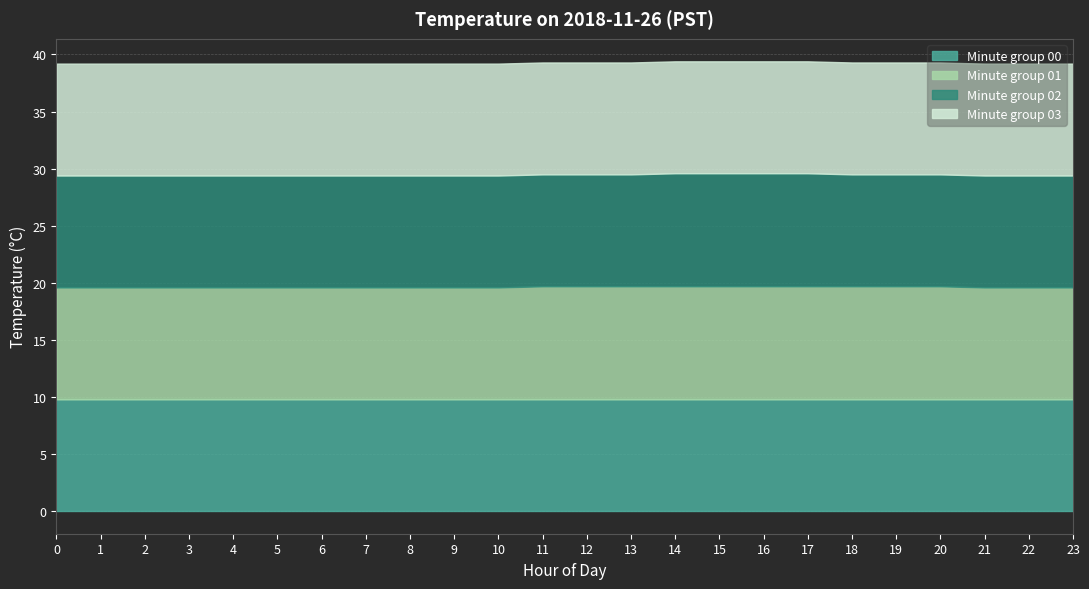

What is the approximate value of 02 at 20?

9.8